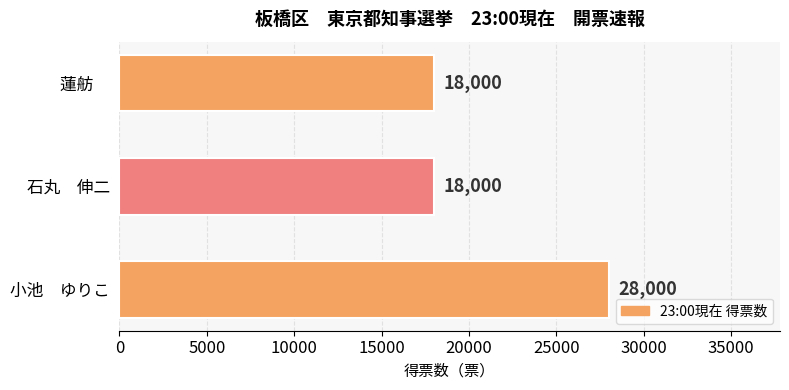

What is the difference between the maximum and second lowest values?

10000